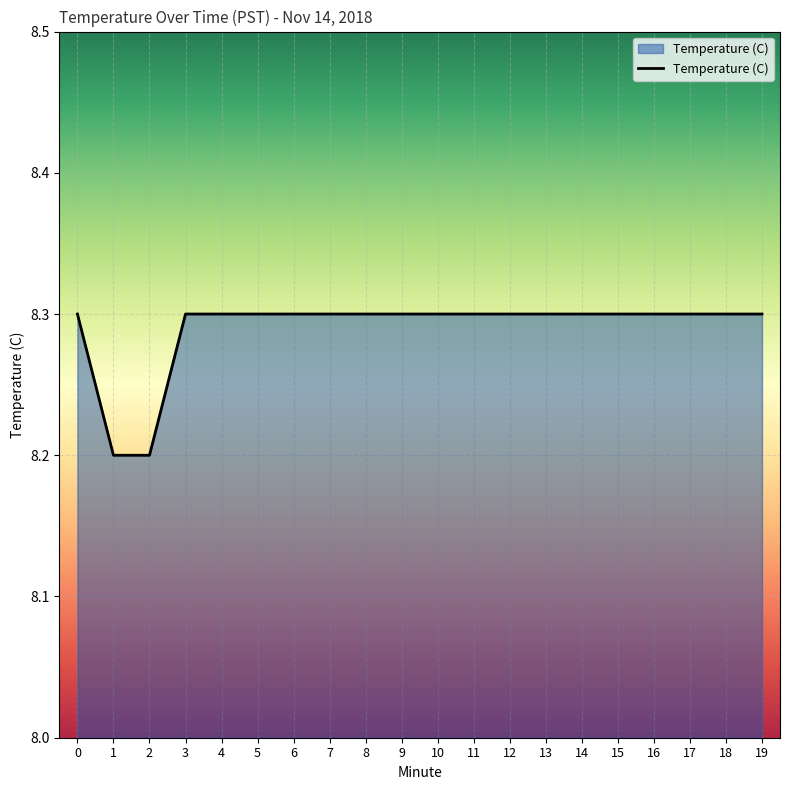

What is the smallest value displayed?

8.2